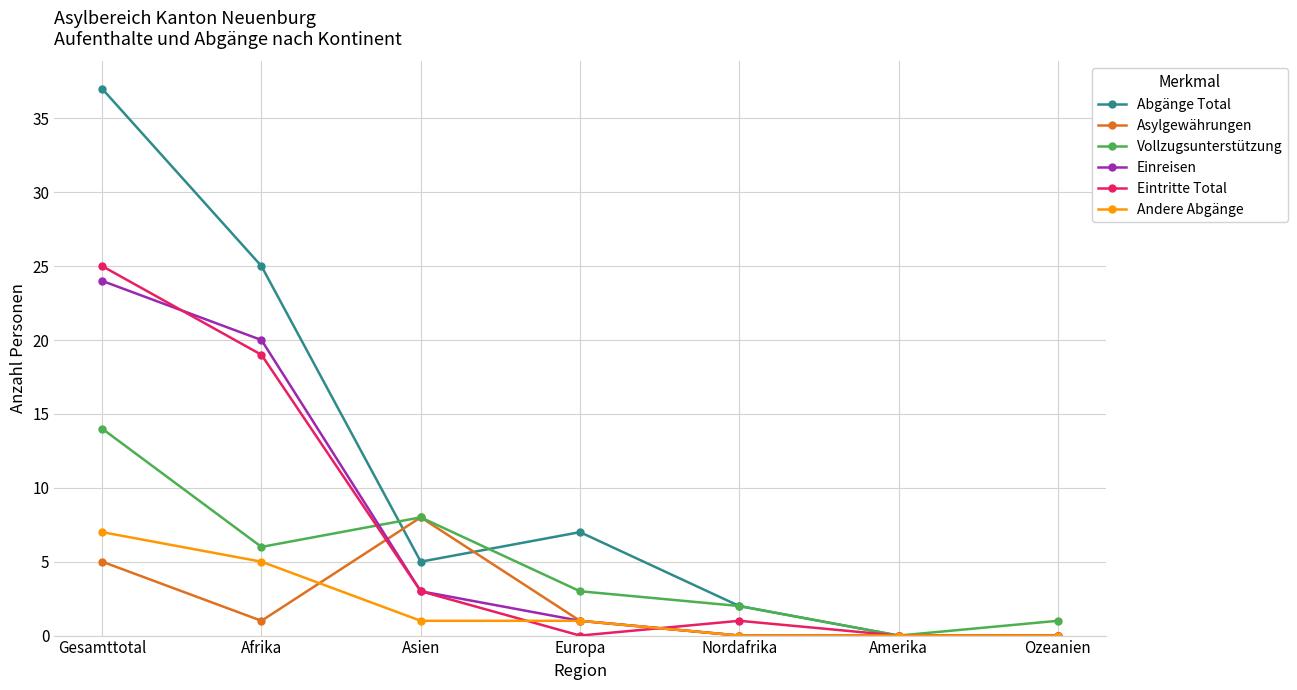

List the labels in order of Vollzugsunterstützung value, largest first.

Gesamttotal, Asien, Afrika, Europa, Nordafrika, Ozeanien, Amerika